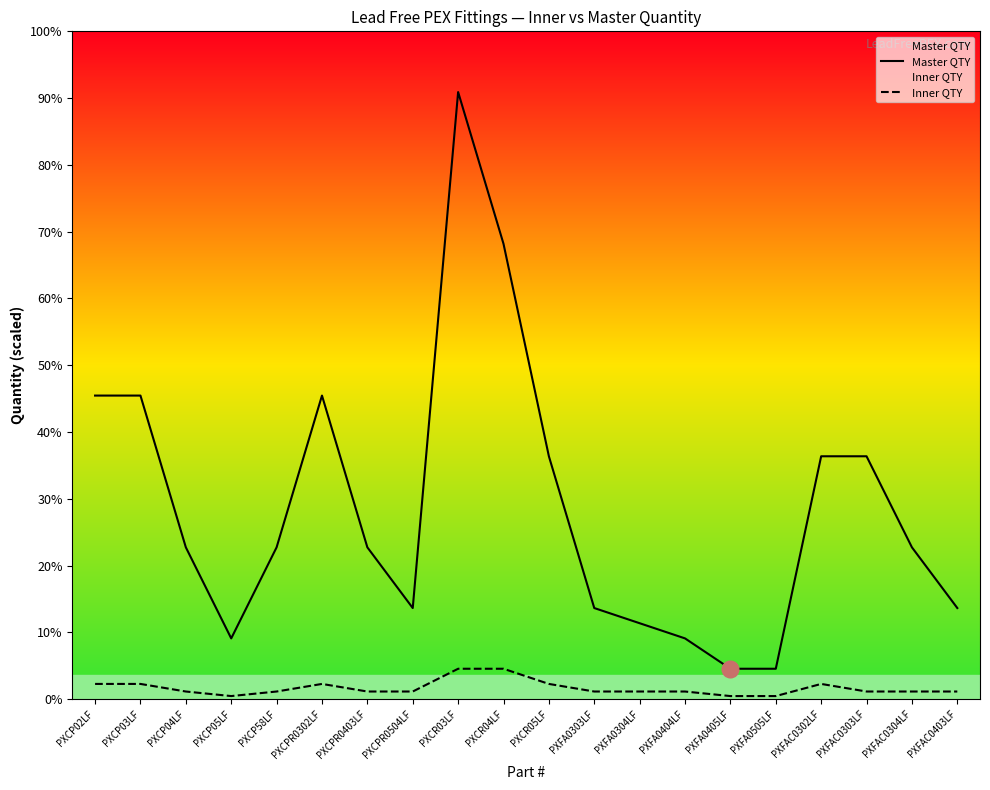

In Inner QTY, how many points are lower than both neighbors (excluding endpoints)?

1